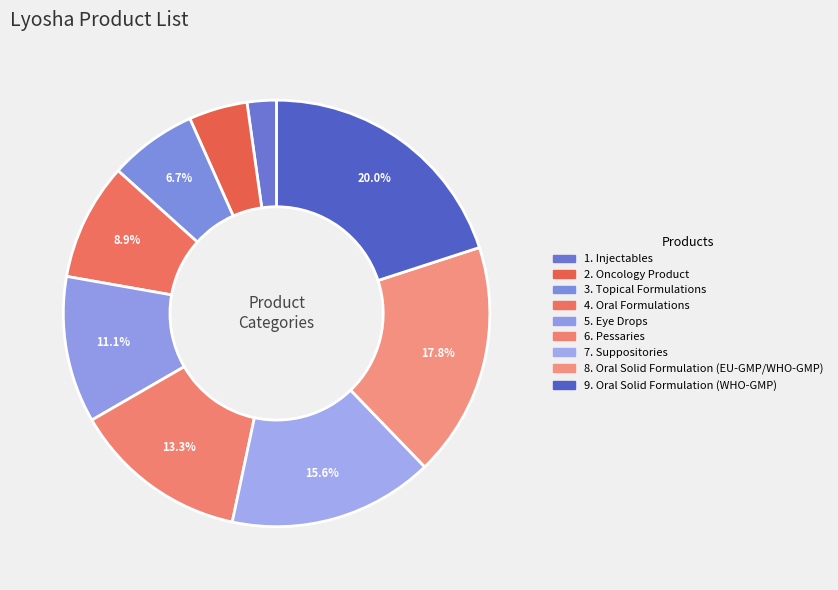

Is there any slice that represents more than half of the pie?

No